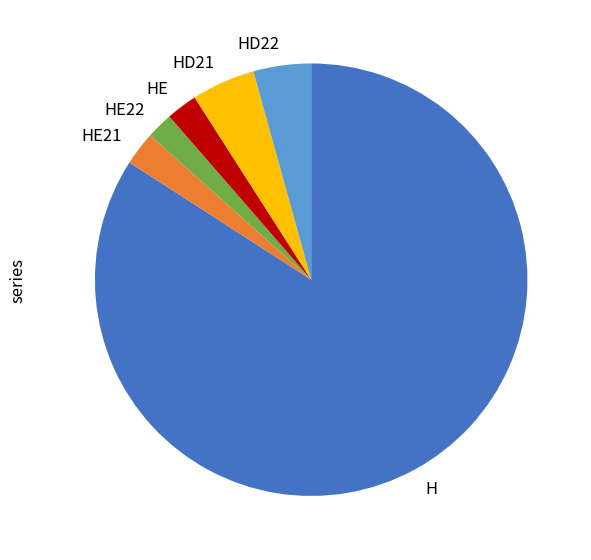

Between H and HD21, which is larger?

H